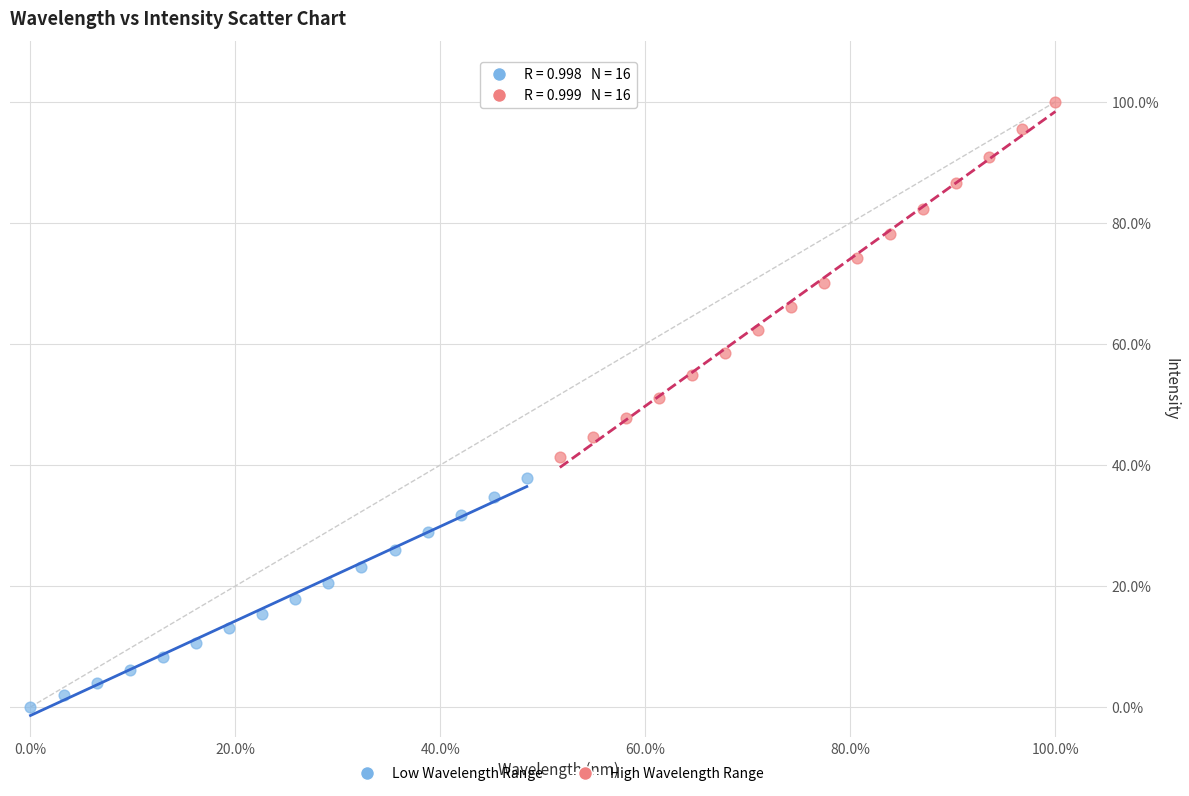

Which series contains the highest Y value?

High Wavelength Range